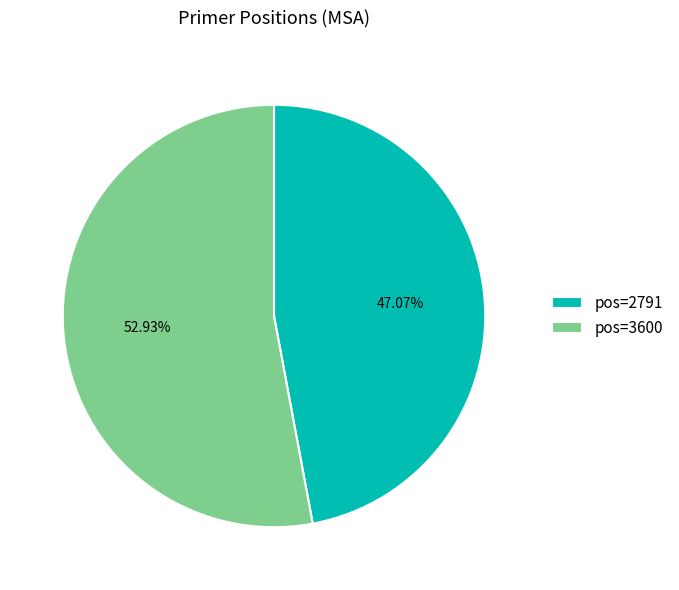

How many slices are in this pie chart?

2